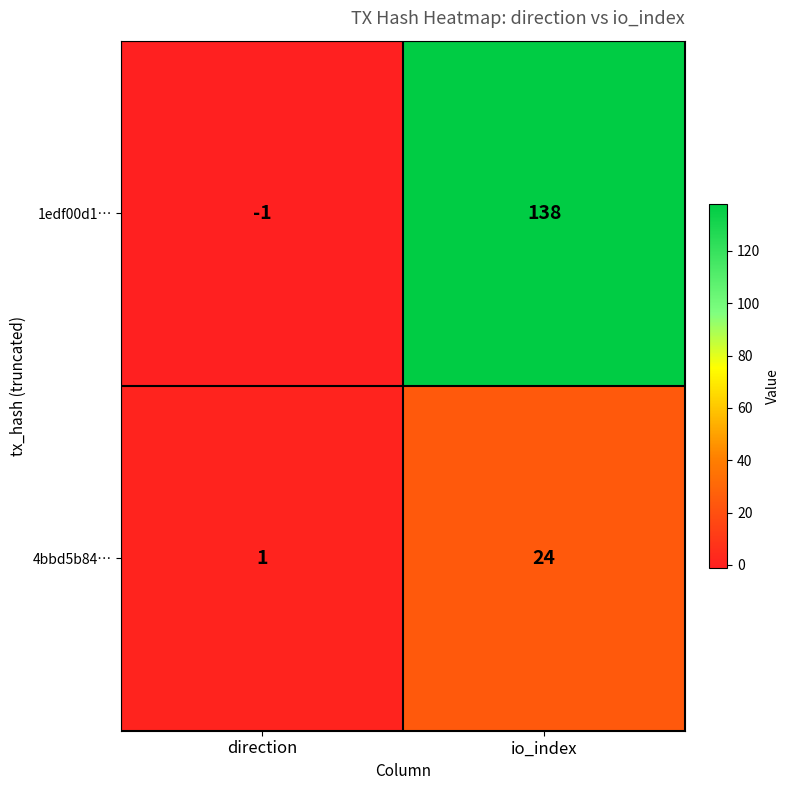

Reading right to left, transcribe all the data shown in this chart.

1edf00d1…: 138	-1
4bbd5b84…: 24	1